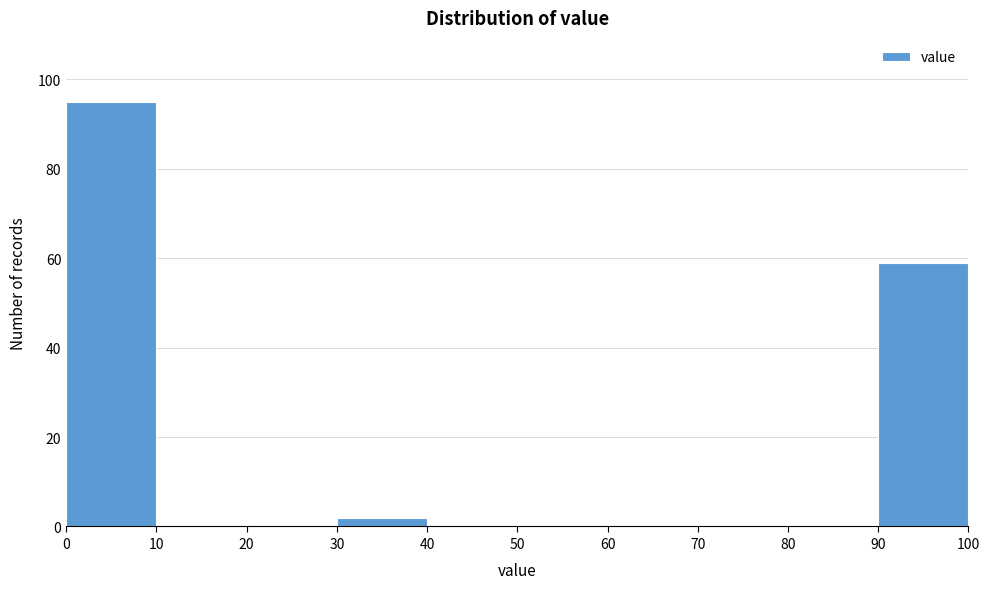

Reading left to right, list every bar in this chart as the range it spans on the x-axis followed by its height. The values are not printed on the chart, so give them approximately, as read against the axis.

0 to 10: 96
10 to 20: 0
20 to 30: 0
30 to 40: 2
40 to 50: 0
50 to 60: 0
60 to 70: 0
70 to 80: 0
80 to 90: 0
90 to 100: 60